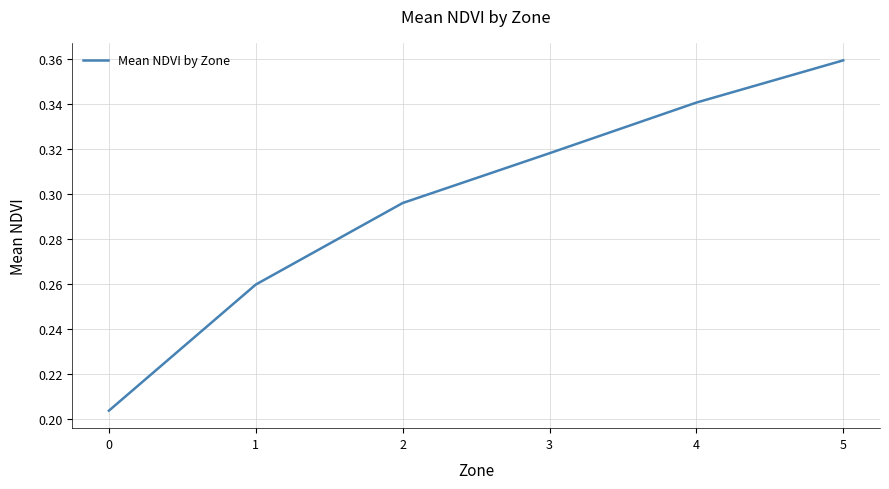

What is the change in value from 2 to 5?

+0.1